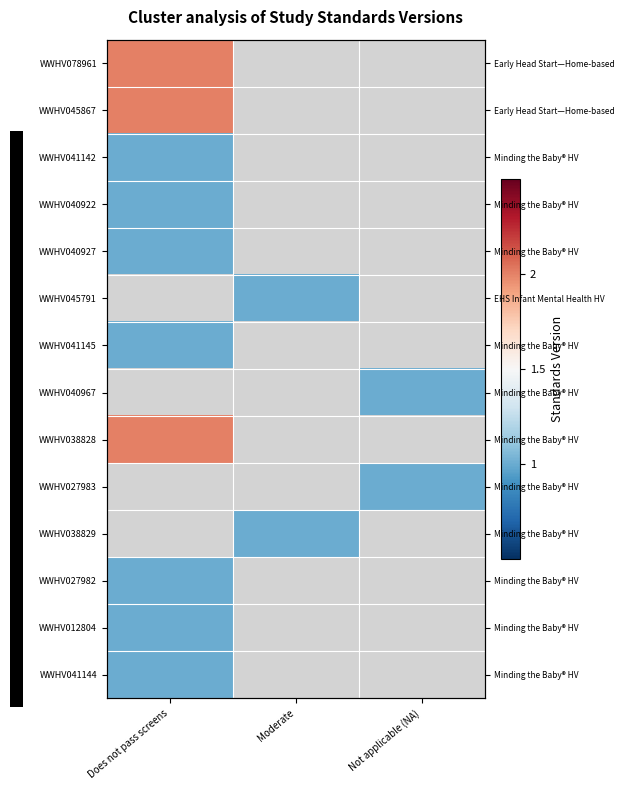

What is the maximum value shown in the chart?

2.0